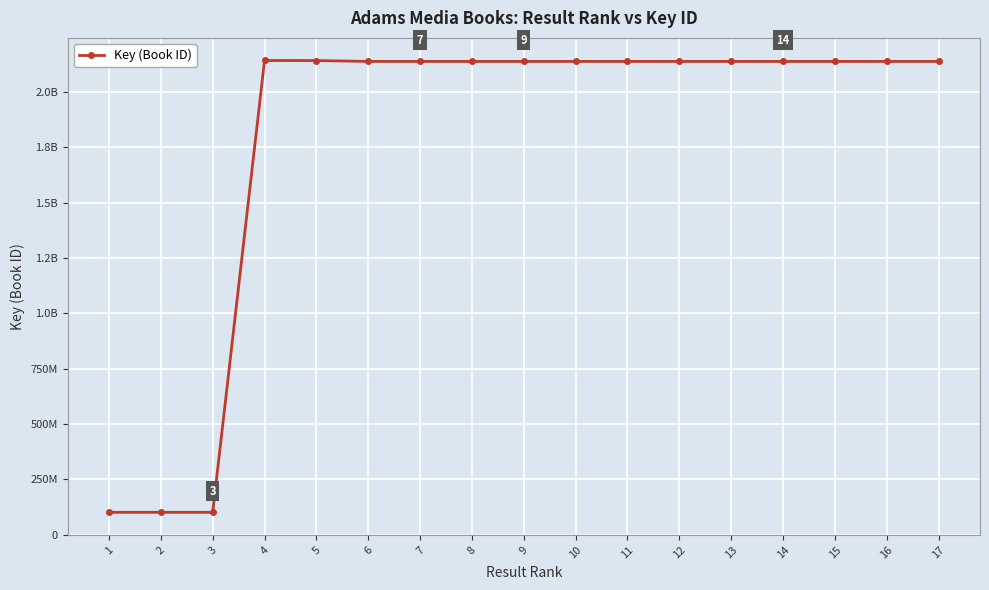

Reading left to right, what are all the values shown in this chart?

100769526	100769879	100769714	2141926308	2141505055	2137695572	2137693613	2137652301	2137658266	2137719099	2137681311	2137690726	2137690714	2137673405	2137673105	2137718427	2137718257